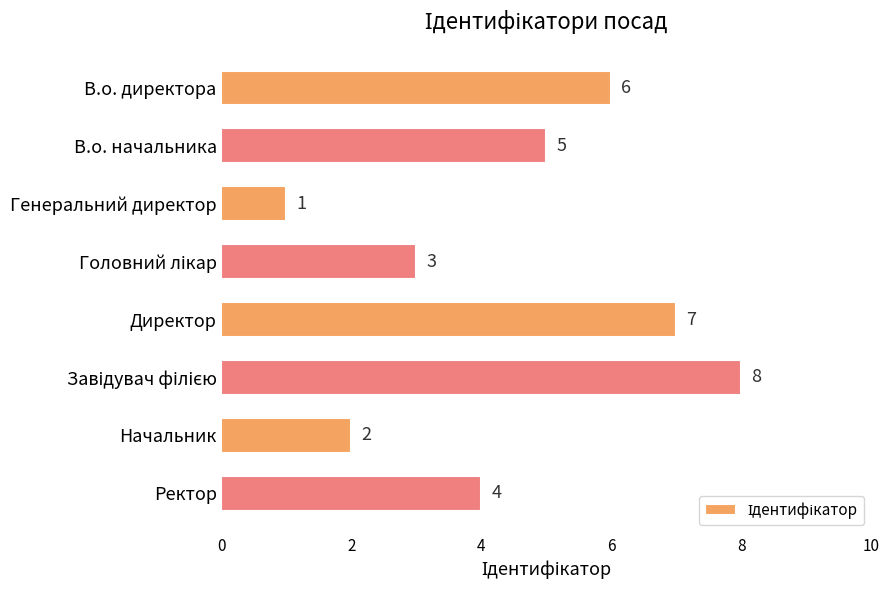

Reading top to bottom, what are all the values shown in this chart?

6	5	1	3	7	8	2	4